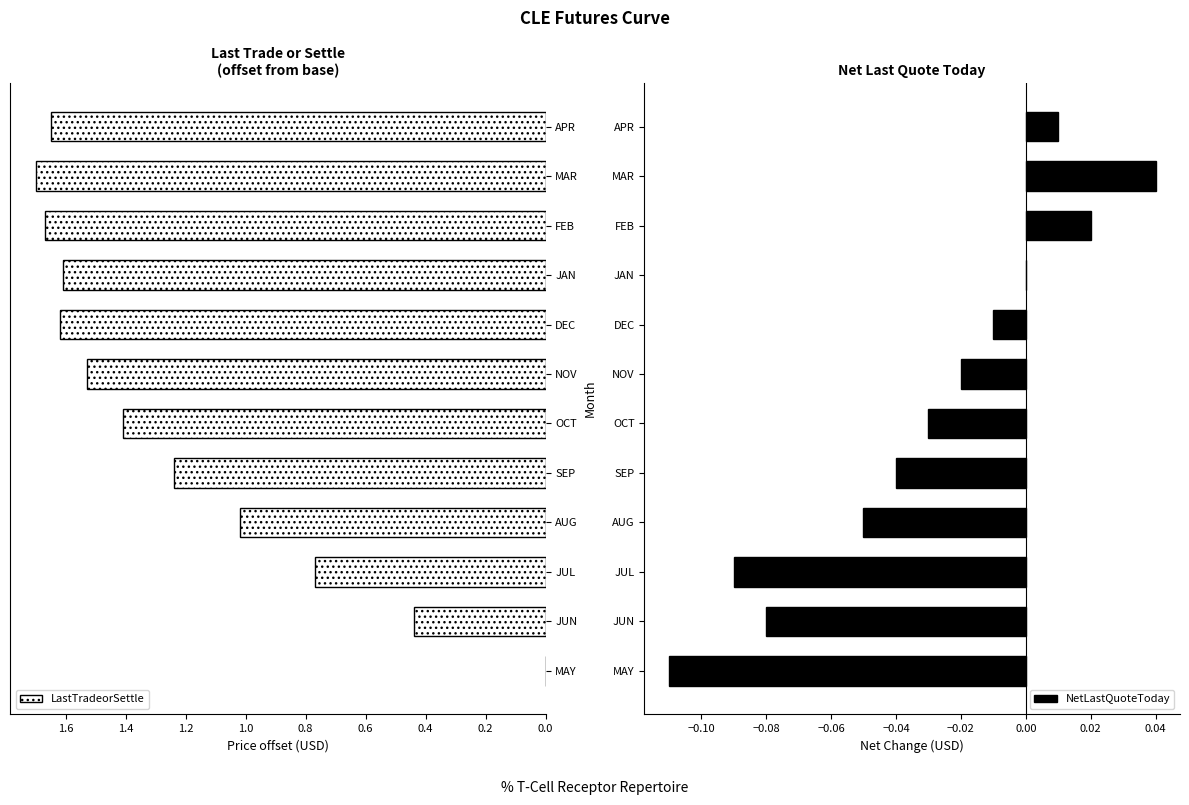

Which series has the widest spread of values?

LastTradeorSettle